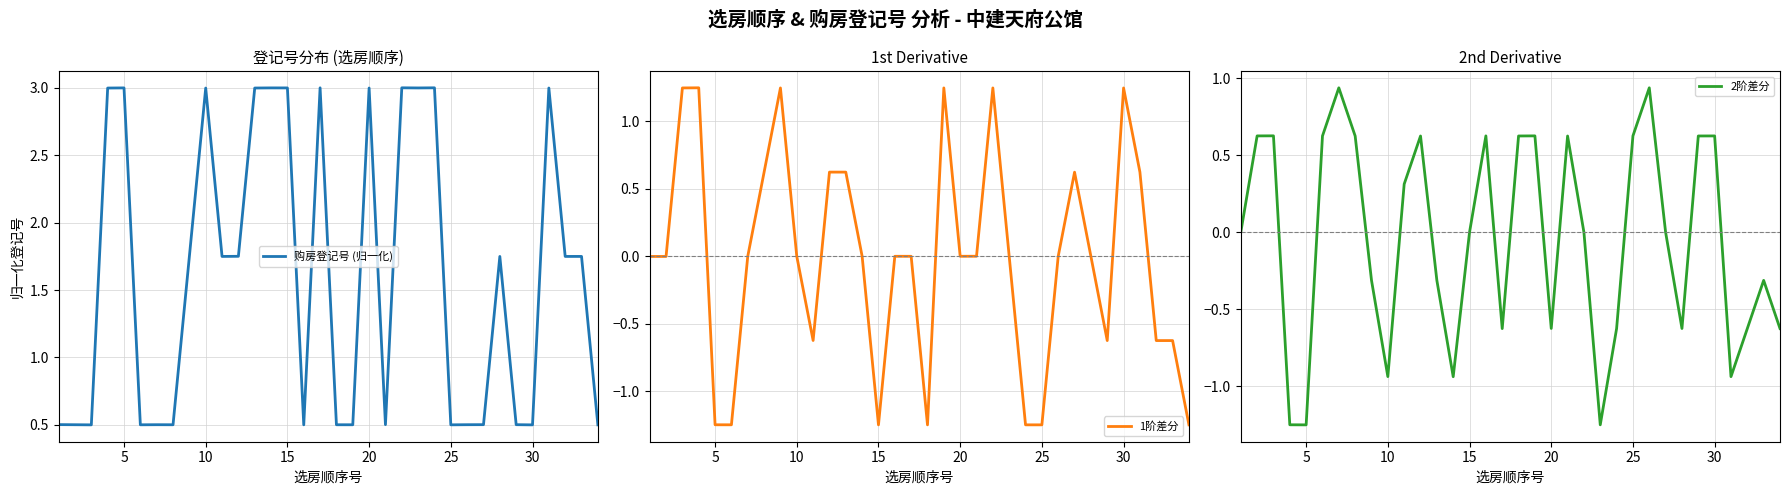

Reading left to right, list all the values displayed in this chart.

购房登记号 (归一化): 0.5	0.5	0.5	3.0	3.0	0.5	0.5	0.5	1.7	3.0	1.7	1.8	3.0	3.0	3.0	0.5	3.0	0.5	0.5	3.0	0.5	3.0	3.0	3.0	0.5	0.5	0.5	1.7	0.5	0.5	3.0	1.7	1.7	0.5
1阶差分: -0.0	-0.0	1.2	1.2	-1.2	-1.2	0.0	0.6	1.2	0.0	-0.6	0.6	0.6	0.0	-1.2	0.0	0.0	-1.2	1.2	0.0	0.0	1.2	-0.0	-1.2	-1.2	0.0	0.6	-0.0	-0.6	1.2	0.6	-0.6	-0.6	-1.2
2阶差分: -0.0	0.6	0.6	-1.2	-1.2	0.6	0.9	0.6	-0.3	-0.9	0.3	0.6	-0.3	-0.9	0.0	0.6	-0.6	0.6	0.6	-0.6	0.6	-0.0	-1.2	-0.6	0.6	0.9	-0.0	-0.6	0.6	0.6	-0.9	-0.6	-0.3	-0.6